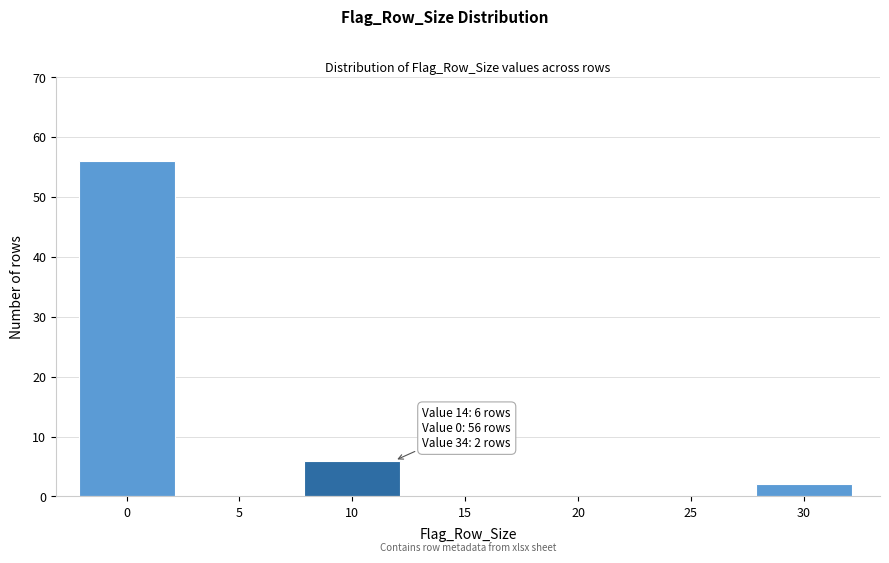

Reading left to right, what are all the values shown in this chart?

0=56	5=0	10=6	15=0	20=0	25=0	30=2